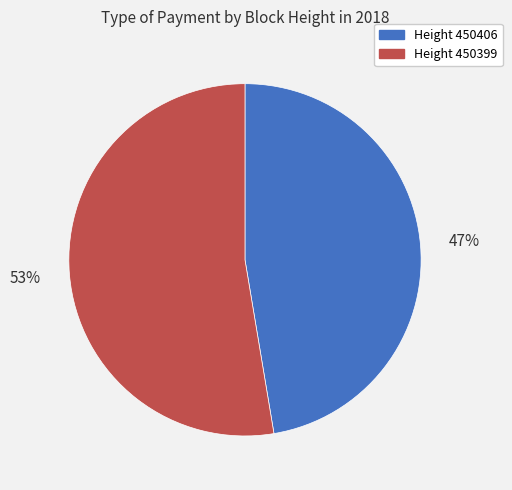

What is the ratio of the value at Height 450399 to the value at Height 450406?

1.1